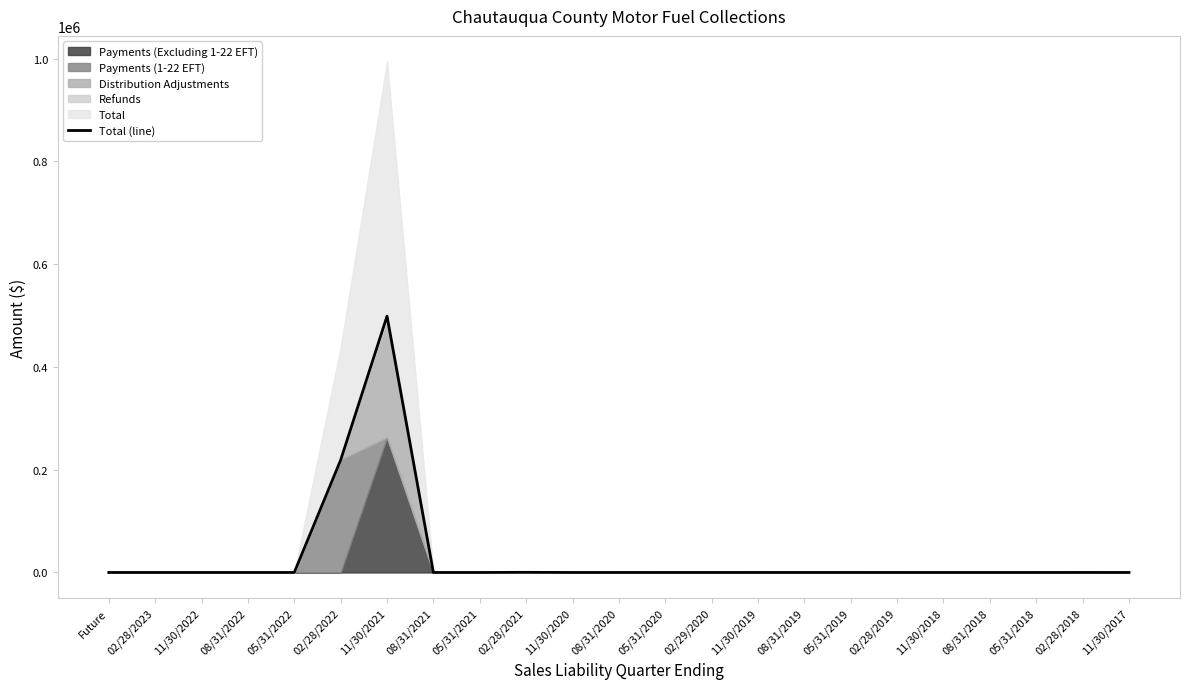

How many interior local valleys (lower than both neighbors) does the data have?

4